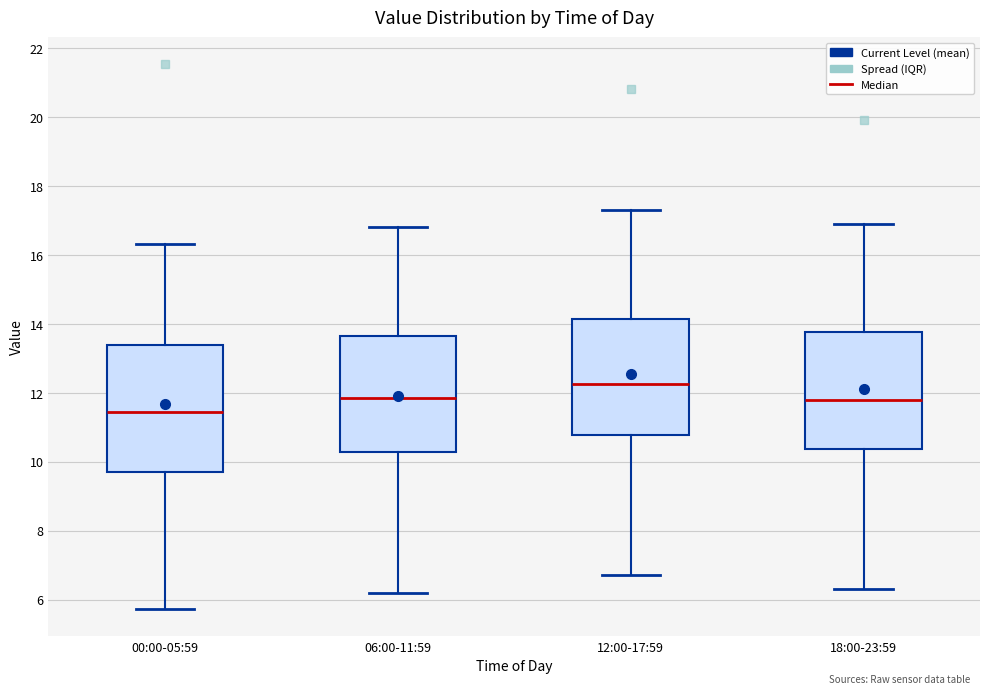

Which box's median line is the lowest?

00:00-05:59